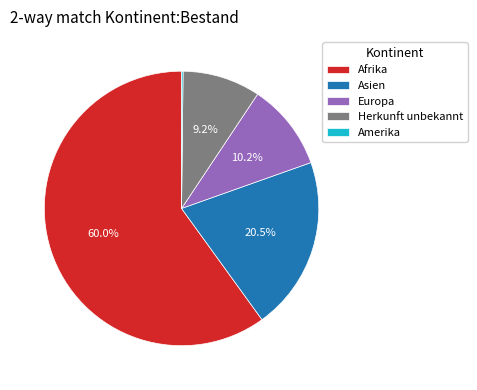

What portion of the pie excludes Herkunft unbekannt?

90.8%